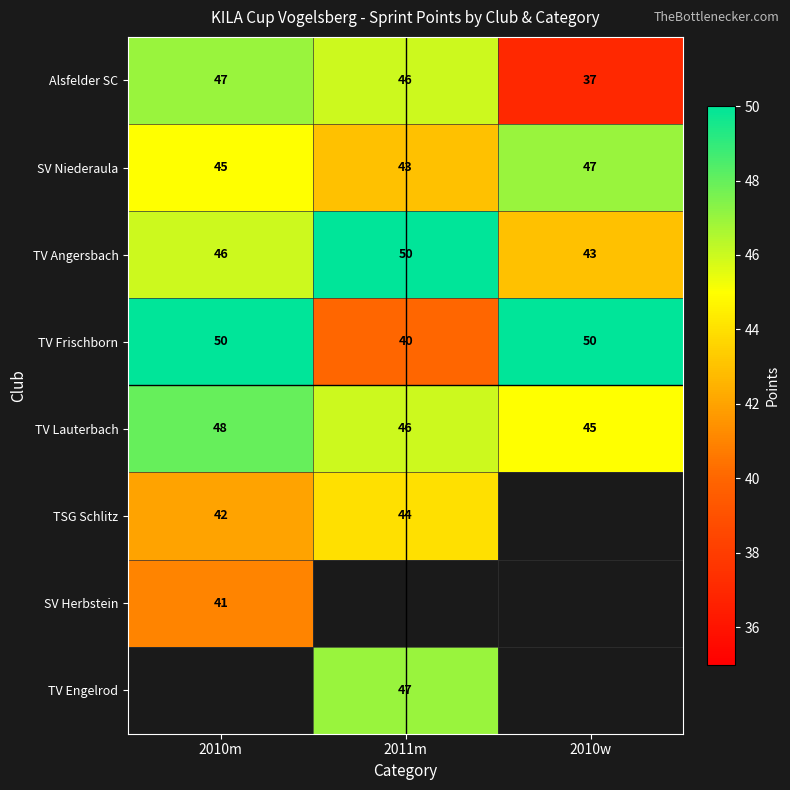

What is the minimum value shown in the chart?

37.0